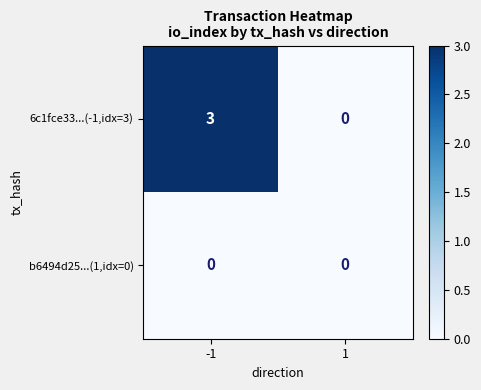

The value of b6494d25...(1,idx=0) at -1 is 0. True or false?

True